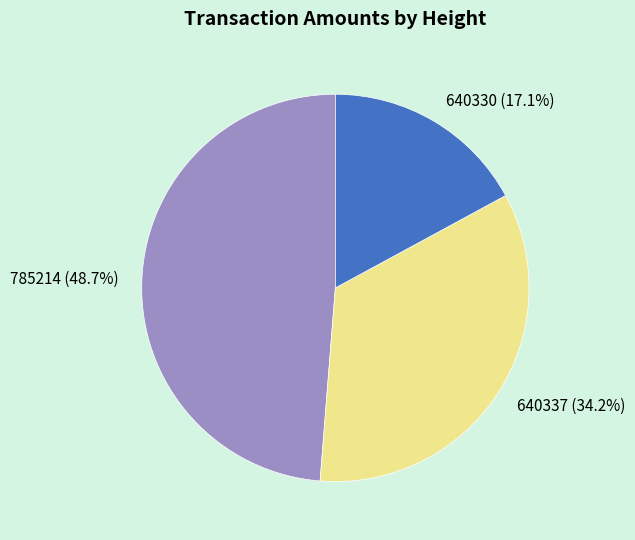

Rank the categories by value from lowest to highest.

640330, 640337, 785214